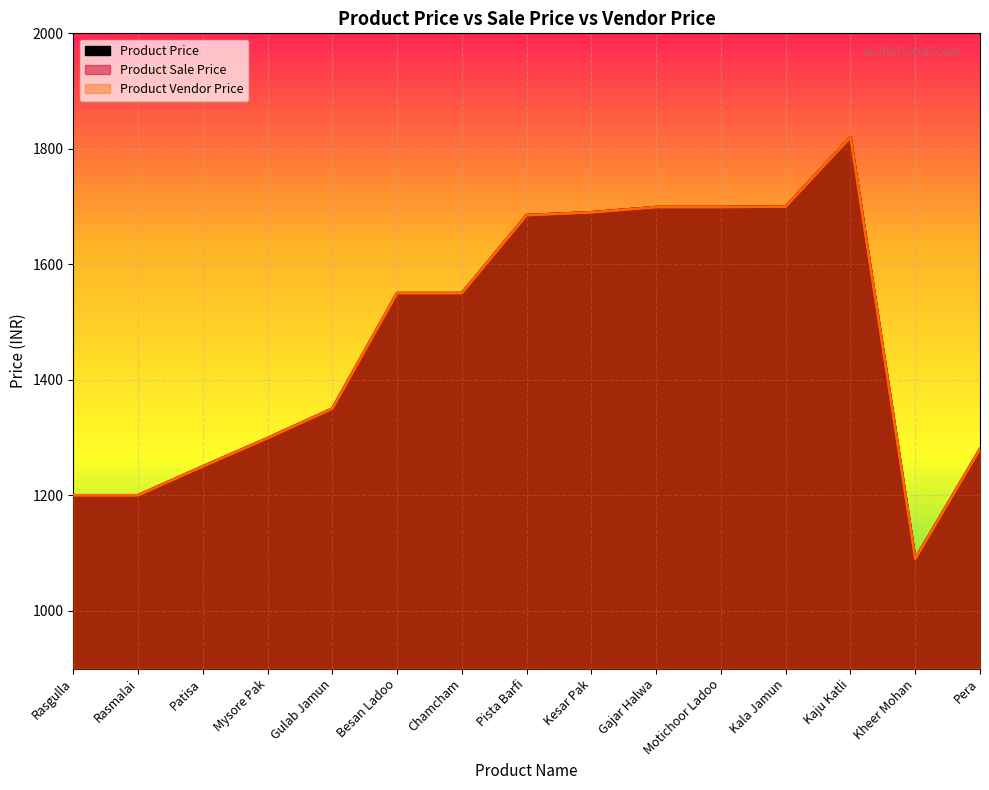

Which has a higher value, Gajar Halwa or Patisa?

Gajar Halwa